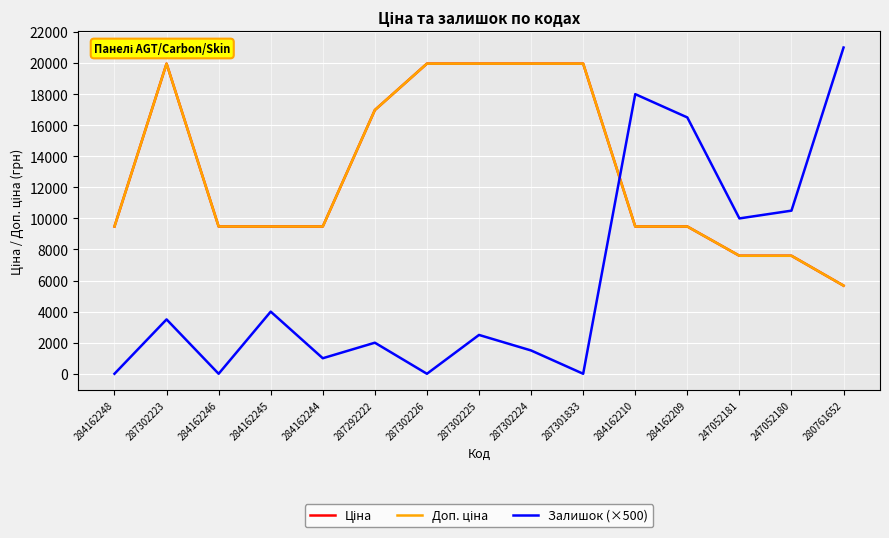

Is this an area chart (filled region under the line)?

No